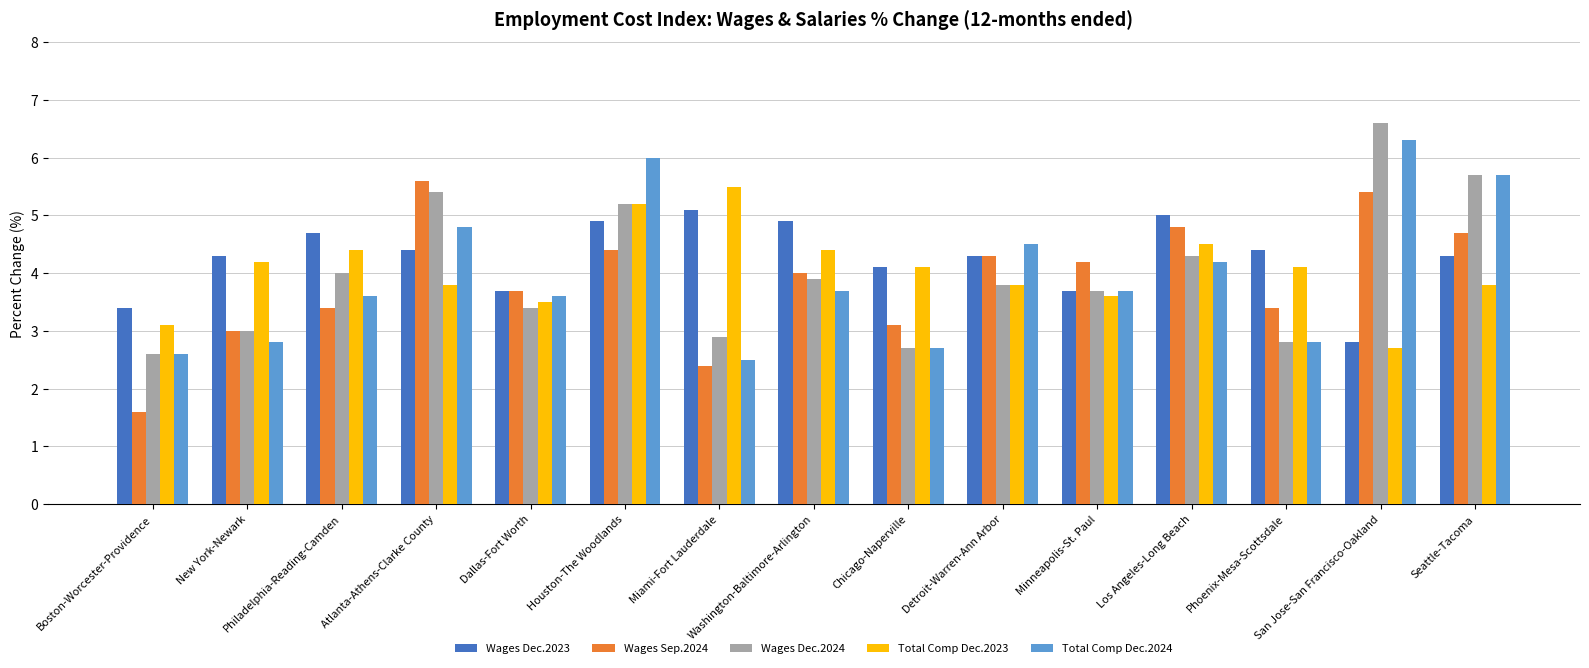

Which category has the highest value across all series?

San Jose-San Francisco-Oakland